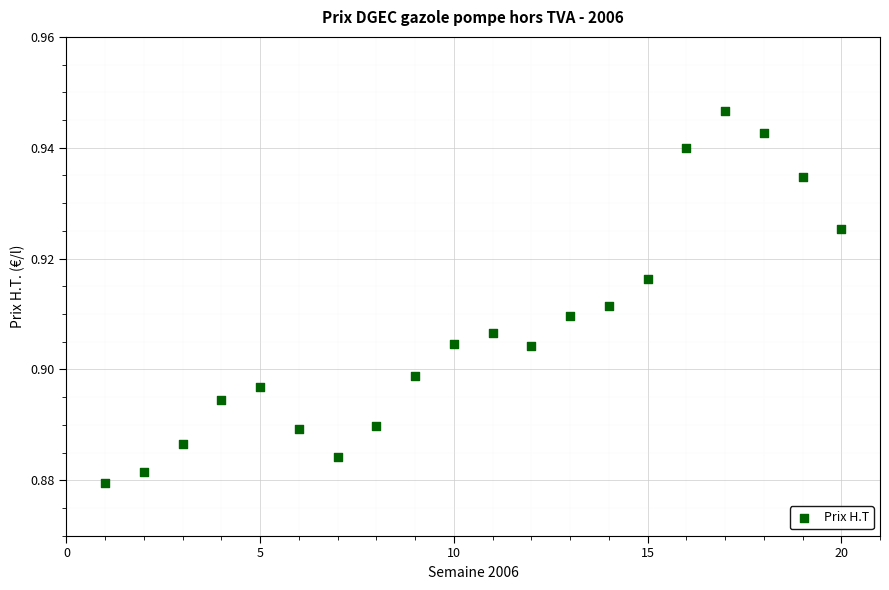

What is the range of X values (max minus min)?

19.0